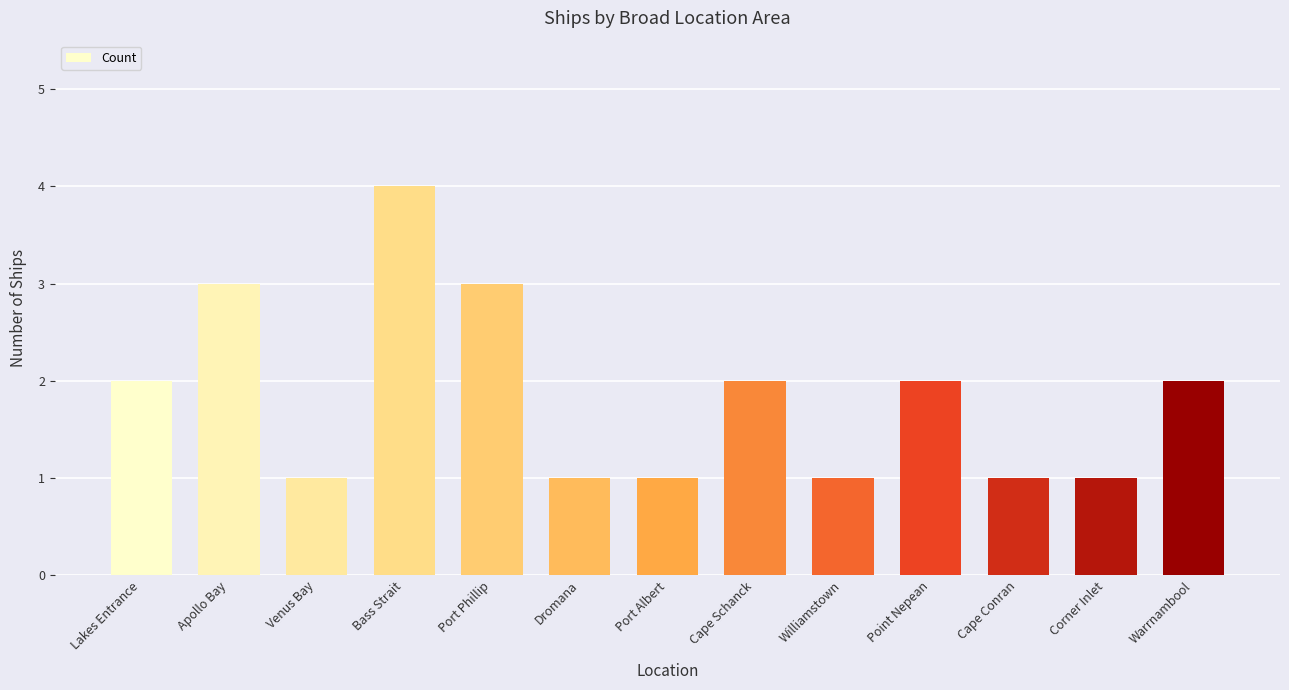

Reading left to right, extract all data points from this chart.

Lakes Entrance=2	Apollo Bay=3	Venus Bay=1	Bass Strait=4	Port Phillip=3	Dromana=1	Port Albert=1	Cape Schanck=2	Williamstown=1	Point Nepean=2	Cape Conran=1	Corner Inlet=1	Warrnambool=2